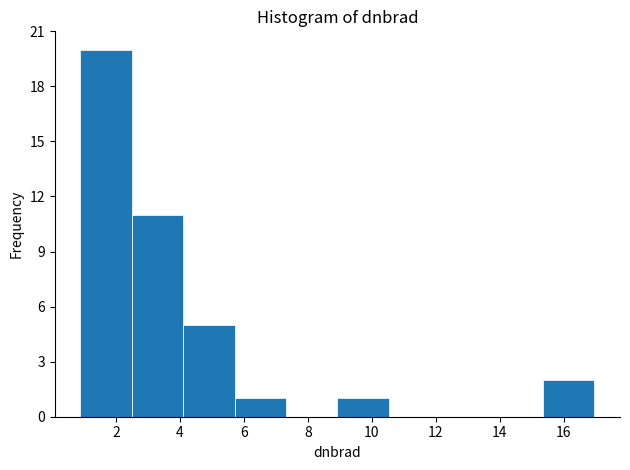

Over which range of the x-axis is the bar tallest?

0.8 to 2.4